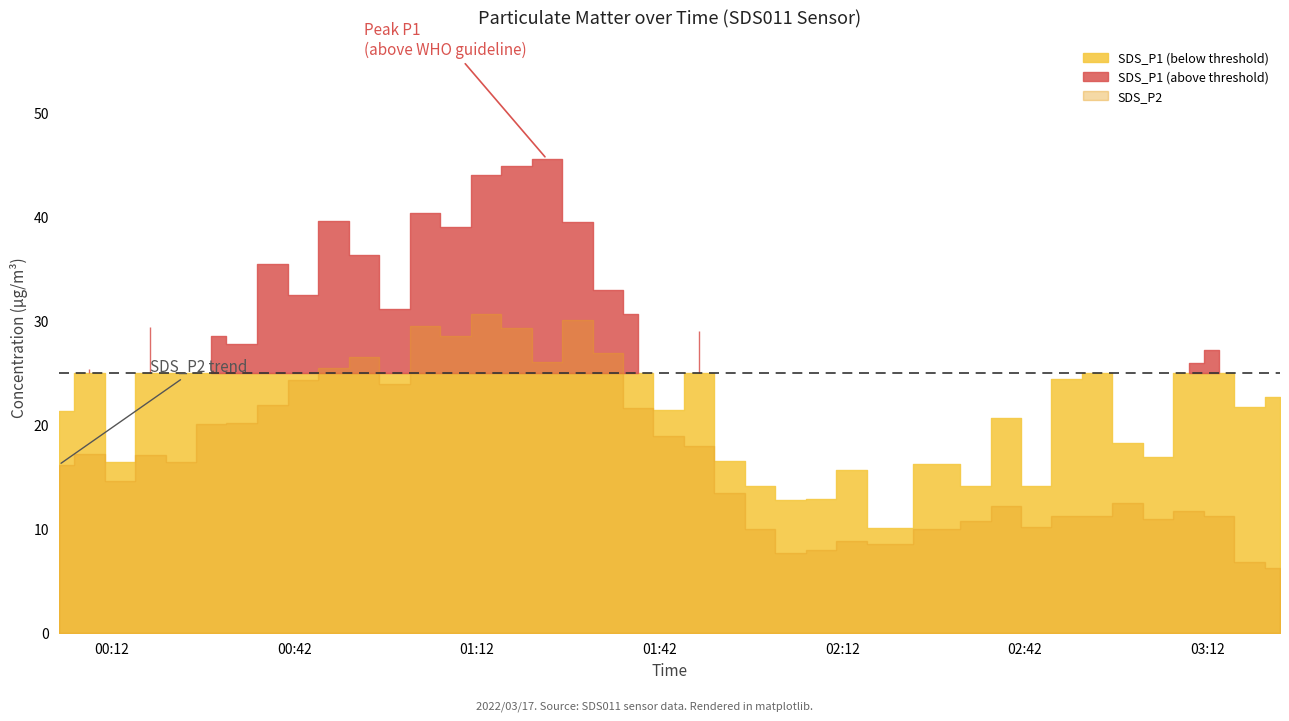

What value does the SDS_P1 series have at 2022/03/17 02:38:53?

20.6